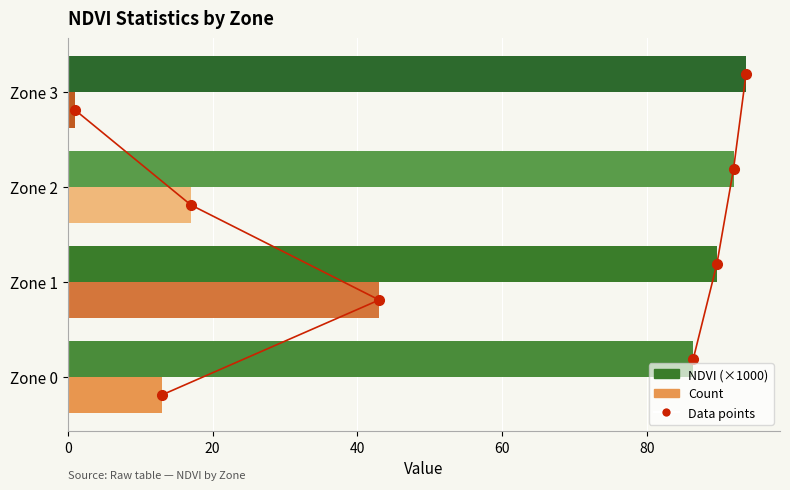

What is the lowest value of the Count series?

1.0